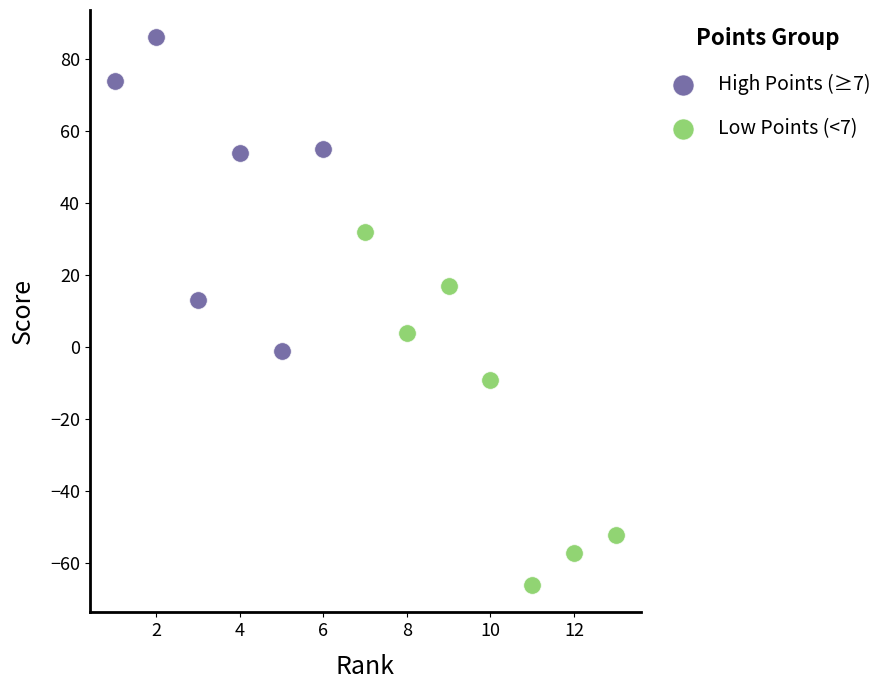

Which series reaches the maximum Y coordinate?

High Points (≥7)